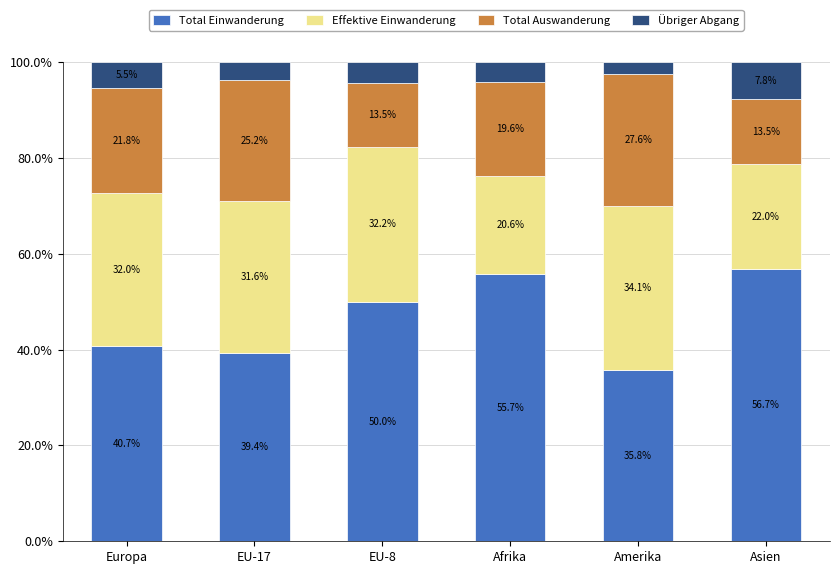

Read the Total Einwanderung value at EU-17.

39.4